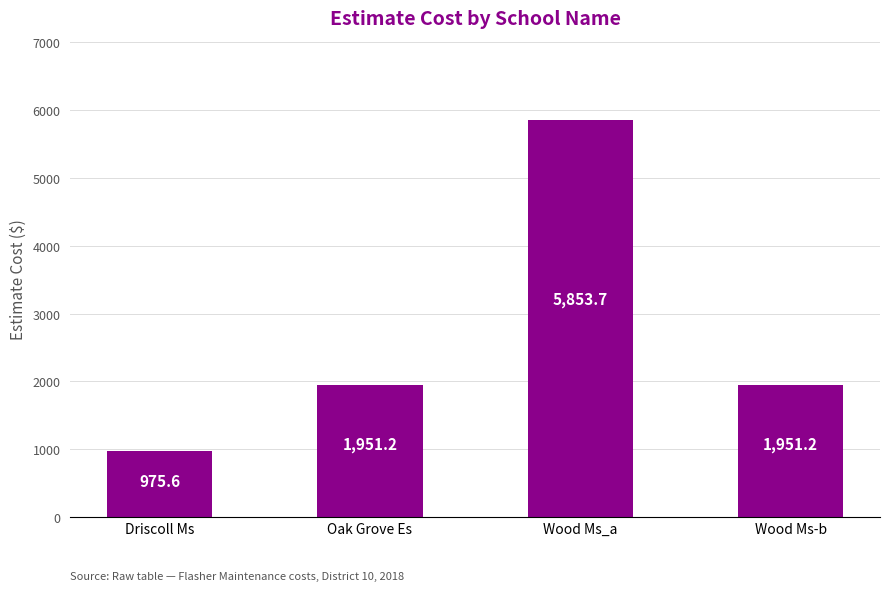

Is it true that the value at Oak Grove Es is 1951.2?

True